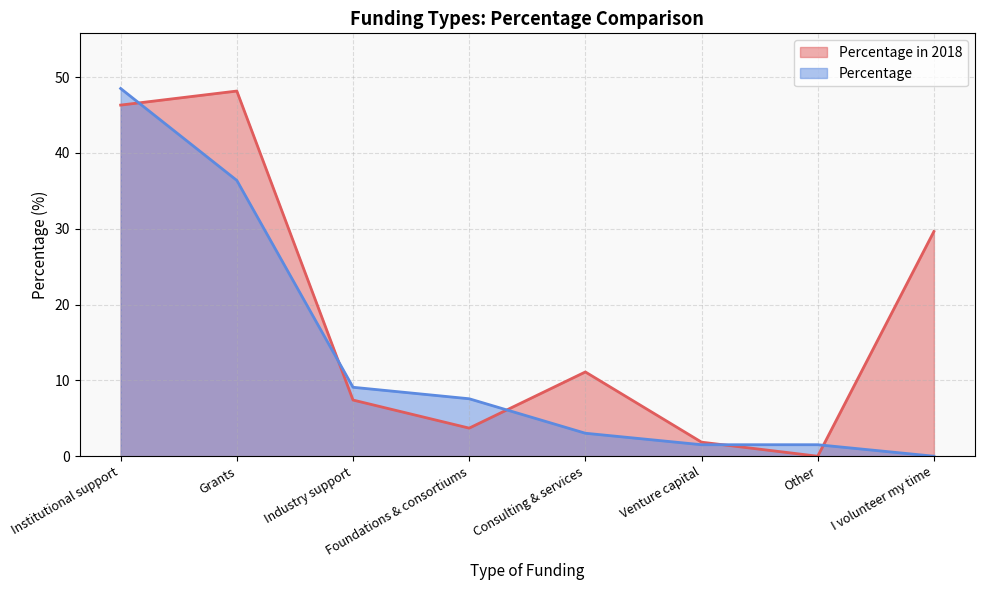

Which series has the largest total across all categories?

Percentage in 2018